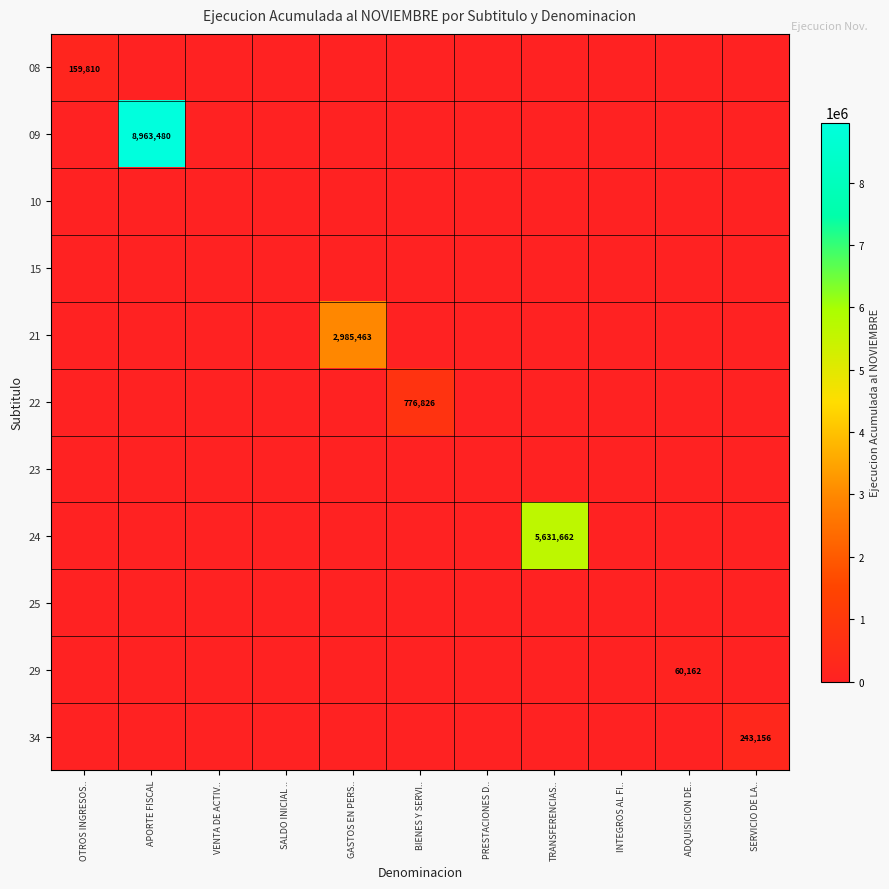

True or false: 15 has a value of 0 at INTEGROS AL FI...

True